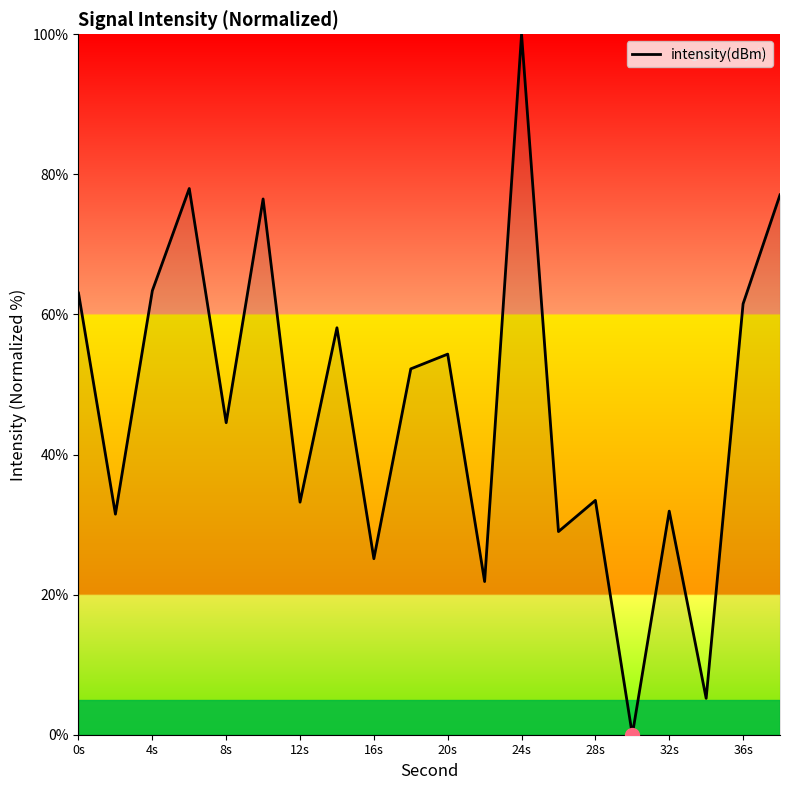

How many series are shown in this chart?

1